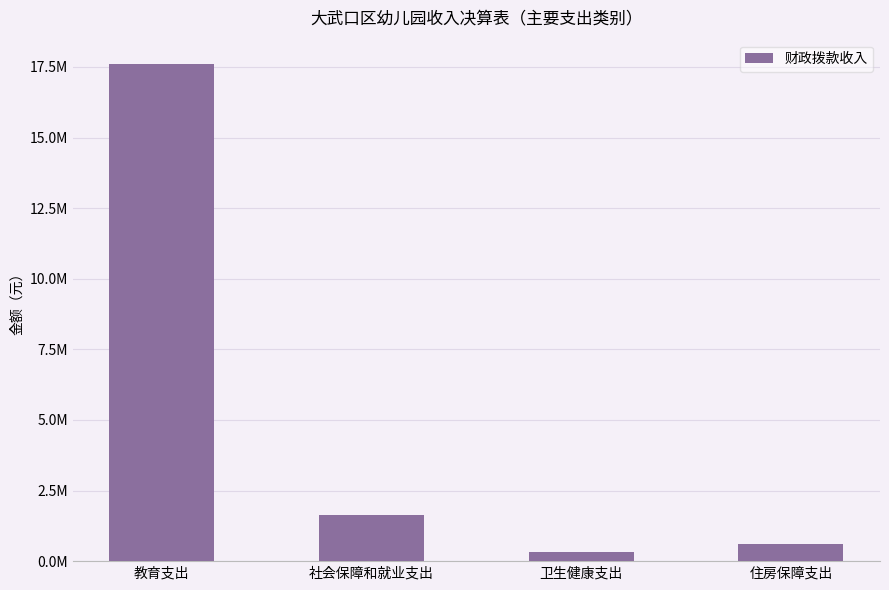

Are the bars horizontal?

No